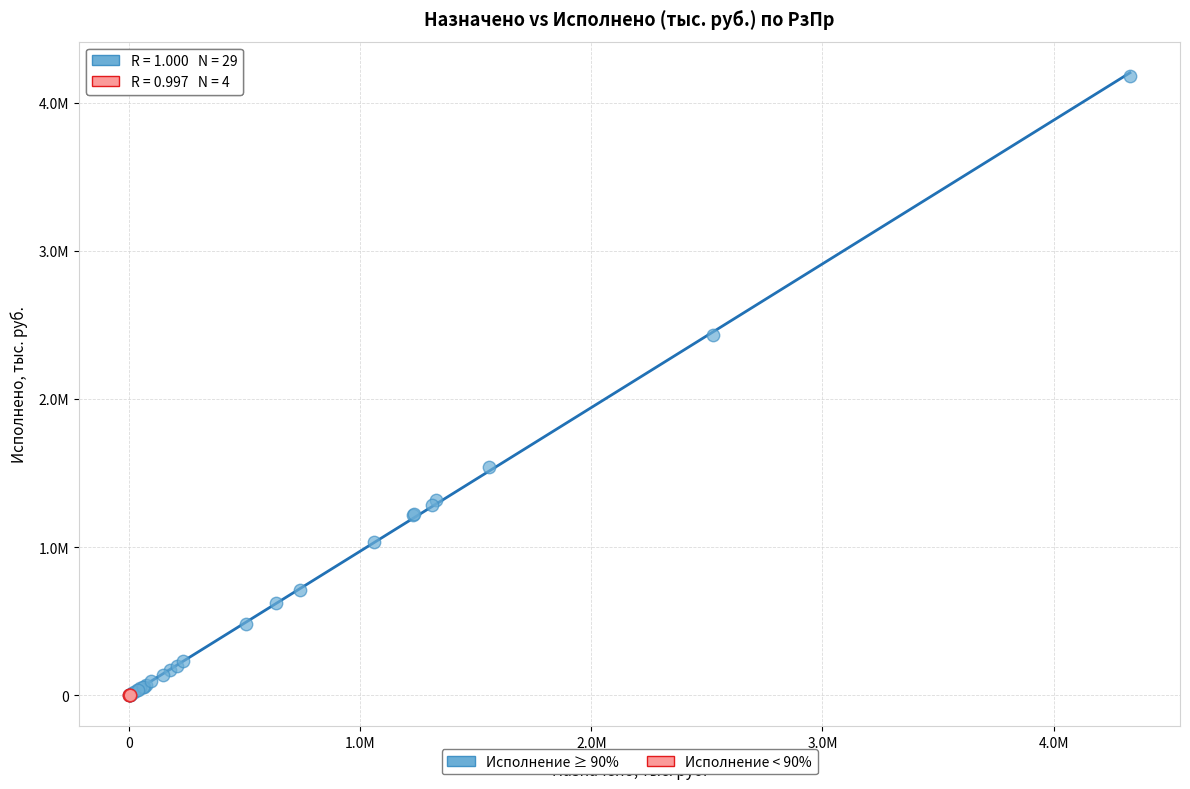

Which series has the widest spread of Y values?

Исполнение ≥ 90%